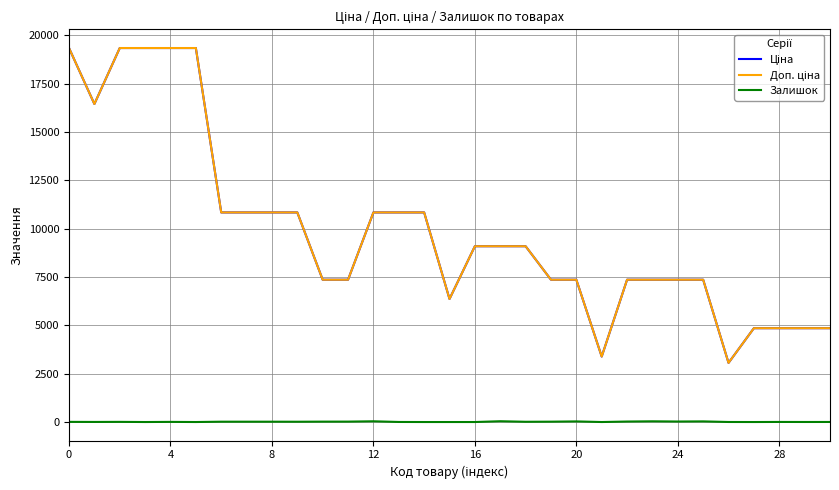

What is the greatest value displayed?

19343.1